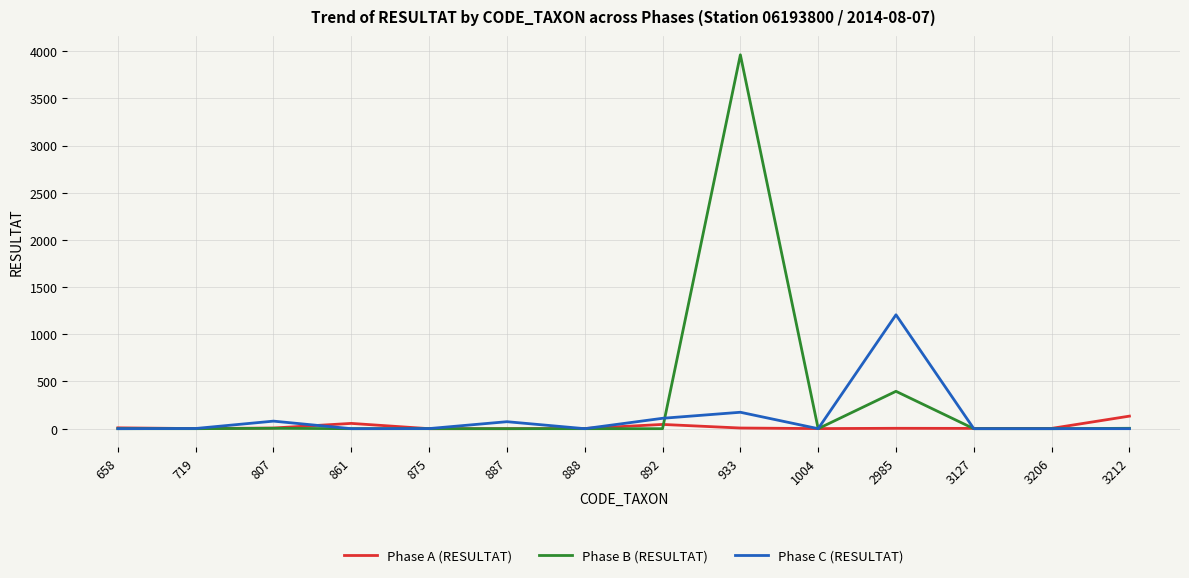

Where does the Phase C (RESULTAT) series first go above 1?

719